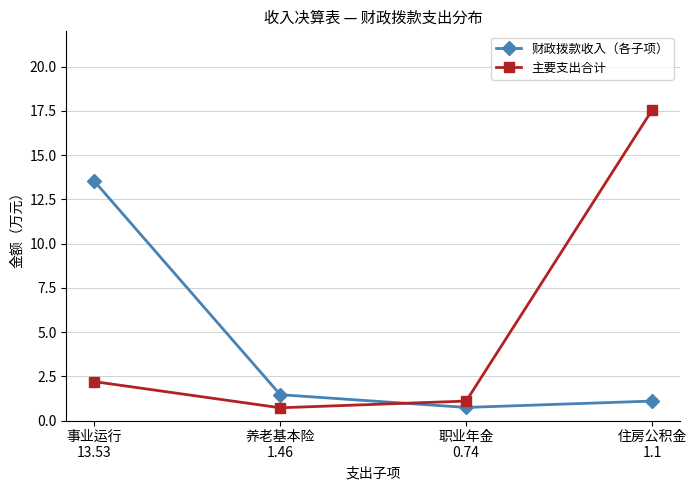

What is the sum of all 主要支出合计 values?

21.6